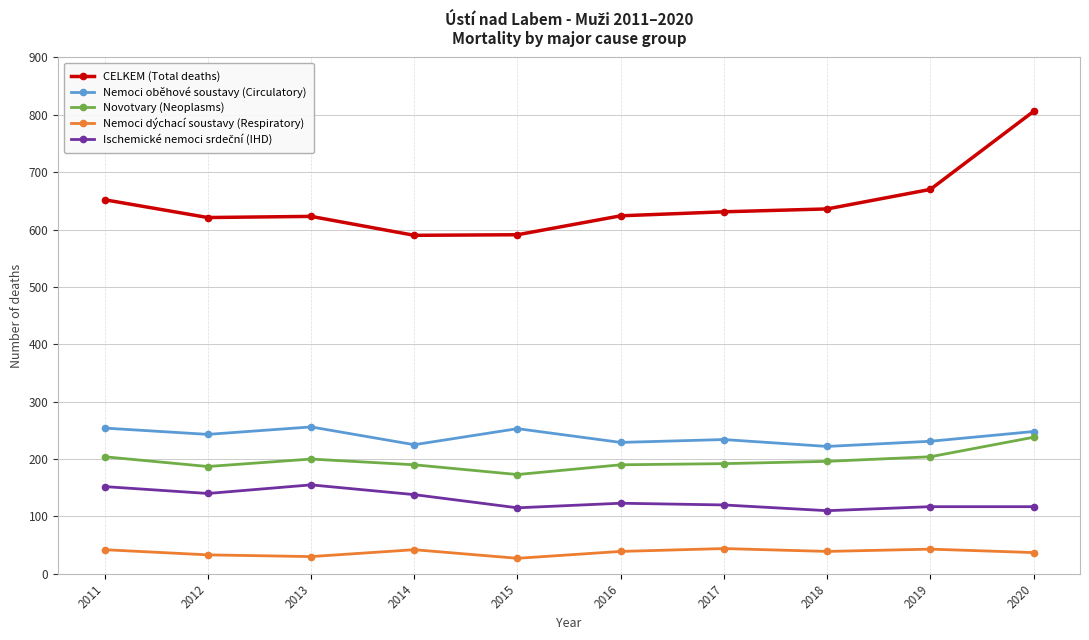

At which category is the sum across all series the highest?

2020